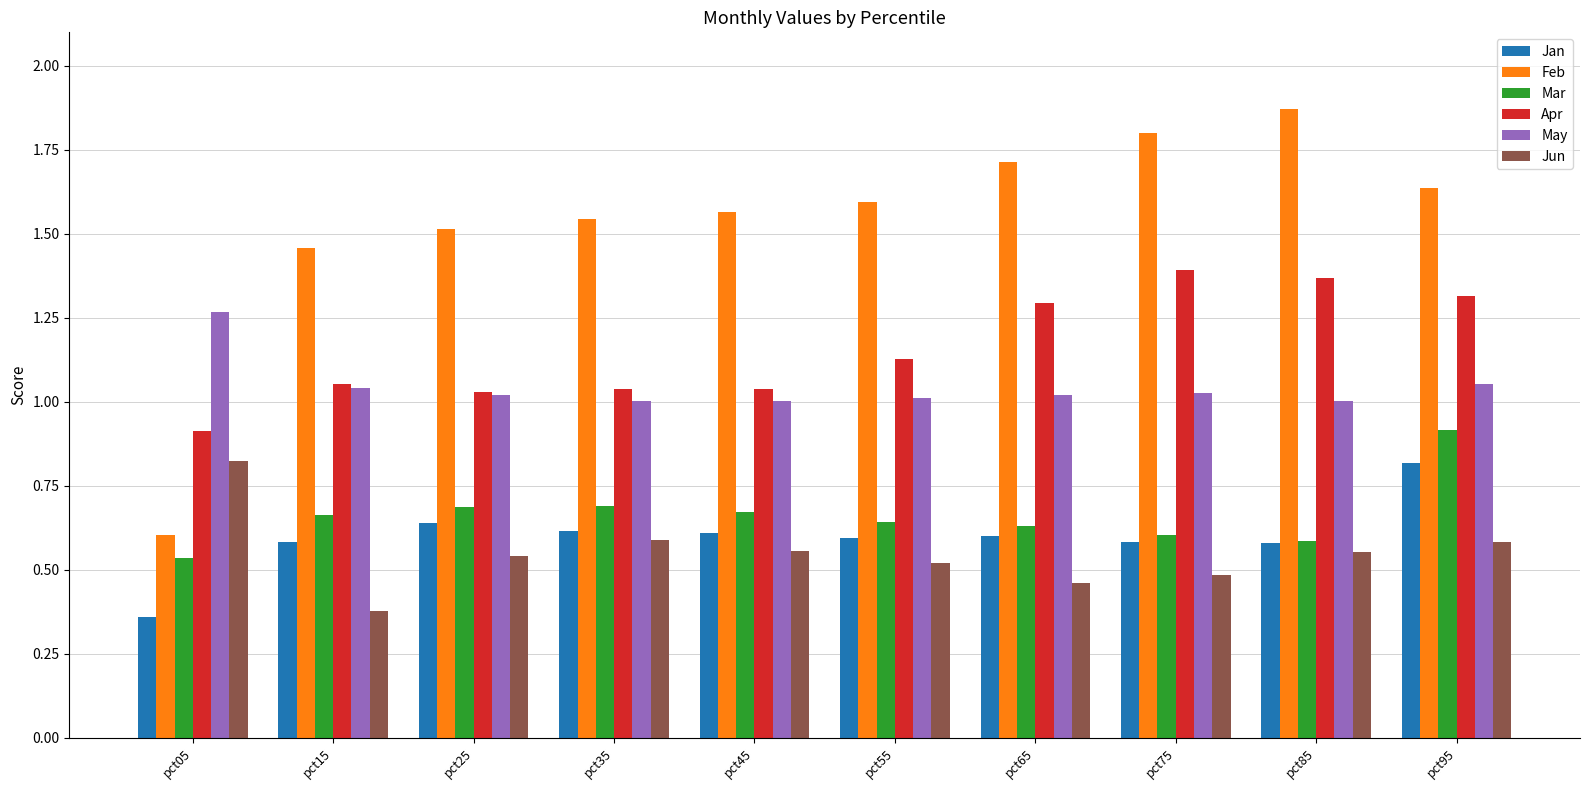

What is the sum of all Feb values?

15.3